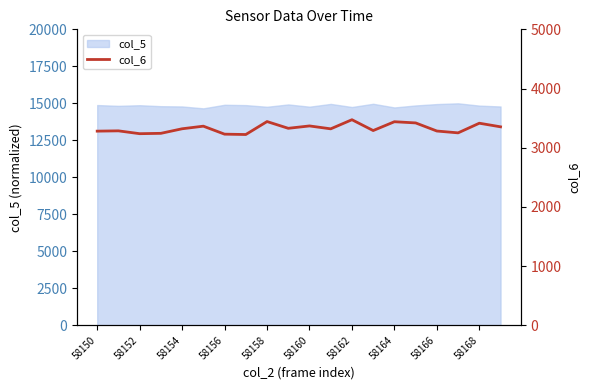

The value of col_5 at 58162 is 21629.7. True or false?

False